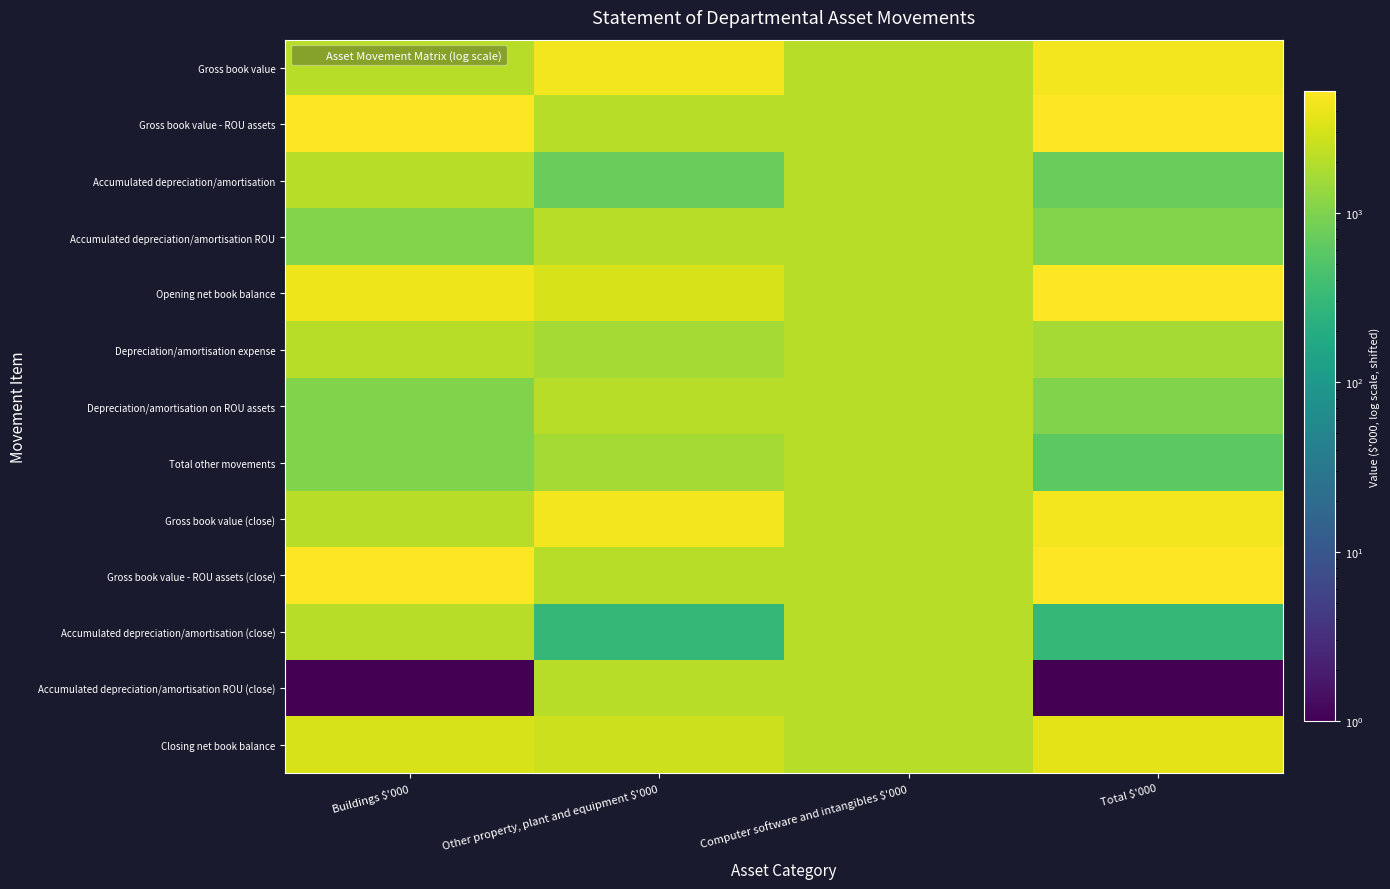

List the series in order of their peak value, highest first.

Opening net book balance, Gross book value - ROU assets, Gross book value - ROU assets (close), Gross book value, Gross book value (close), Closing net book balance, Accumulated depreciation/amortisation, Accumulated depreciation/amortisation ROU, Depreciation/amortisation expense, Depreciation/amortisation on ROU assets, Total other movements, Accumulated depreciation/amortisation (close), Accumulated depreciation/amortisation ROU (close)